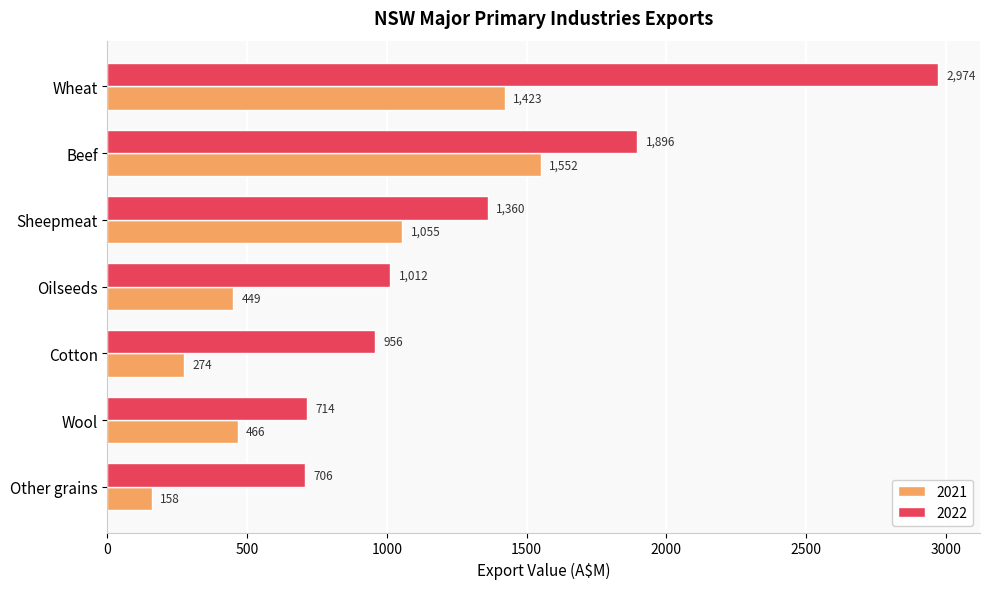

Is the value of 2021 at Wool greater than the value of 2022 at Cotton?

No